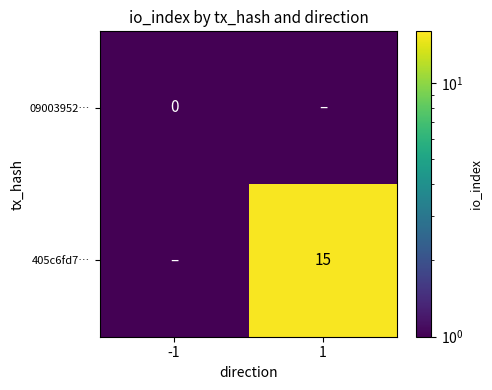

True or false: 405c6fd7… has a value of 15.0 at 1.

True